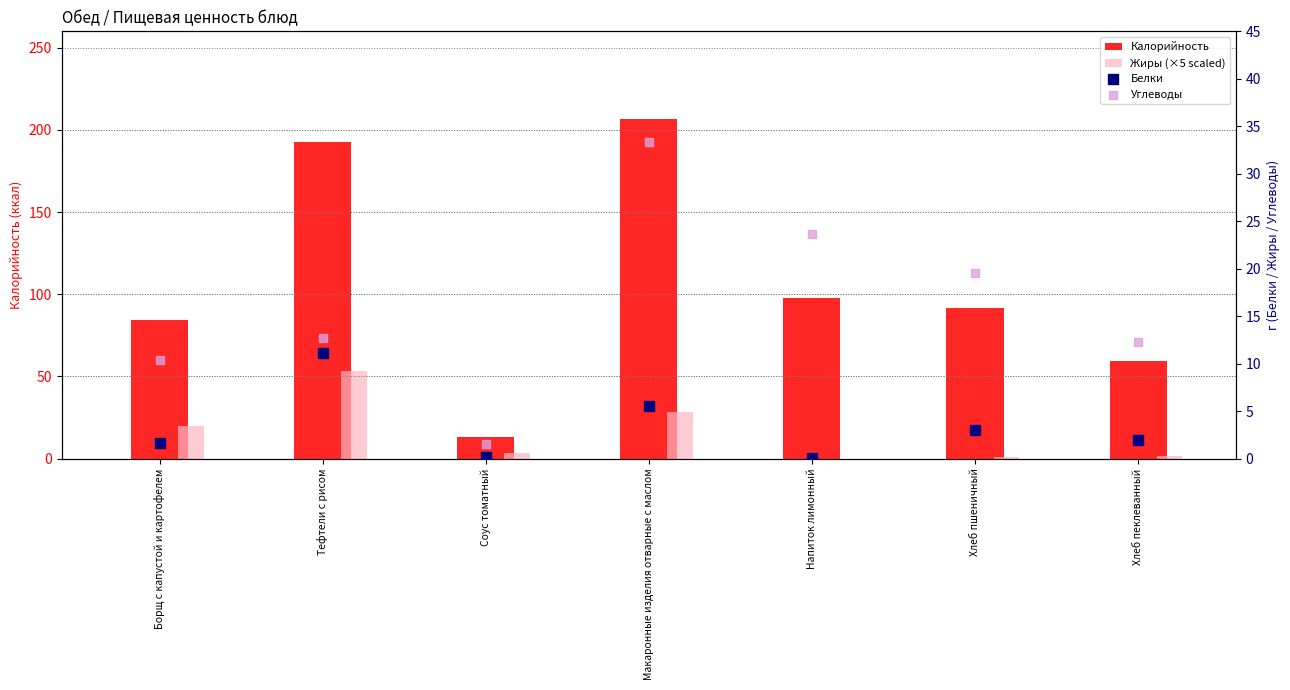

Which series reaches the minimum Y coordinate?

Жиры (×5 scaled)